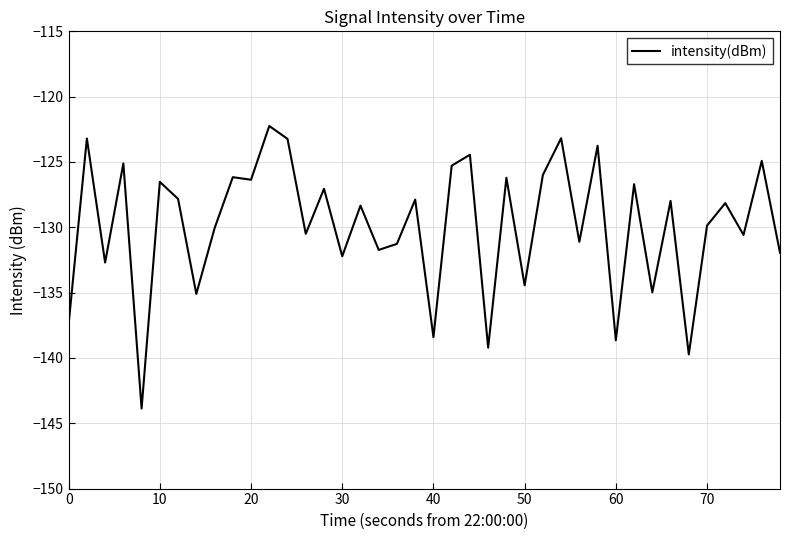

What is the difference between the maximum and minimum values?

21.6